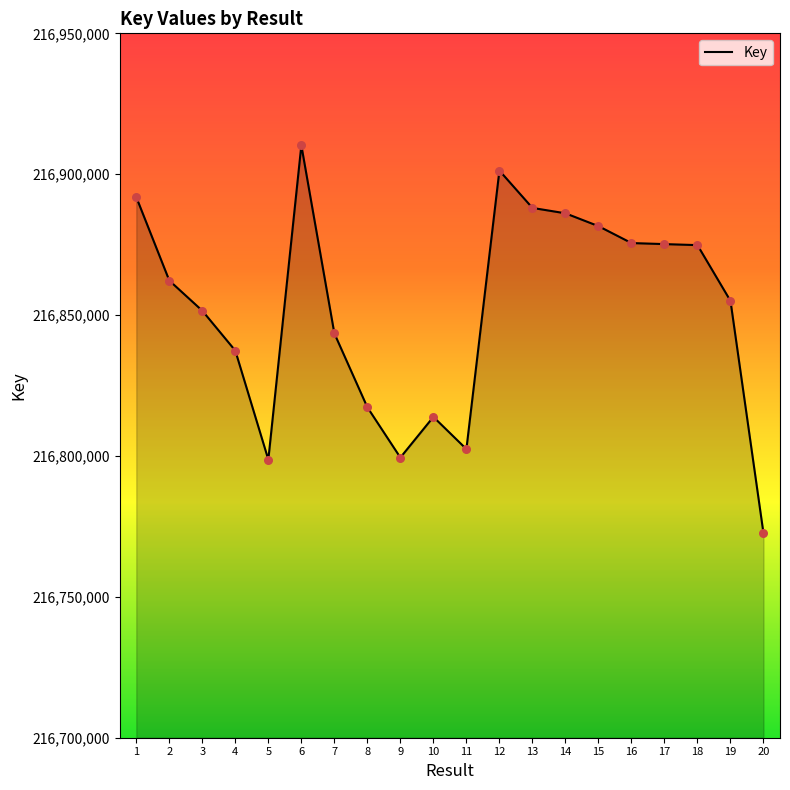

Approximately how many times larger is the value at 8 compared to 17?

1.0